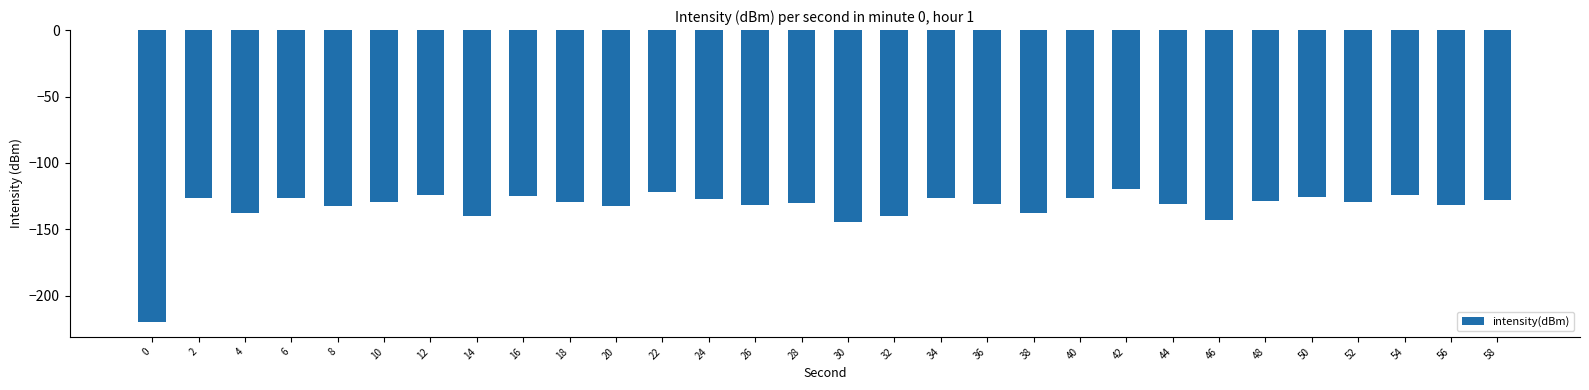

Where does the data first go above -129?

2